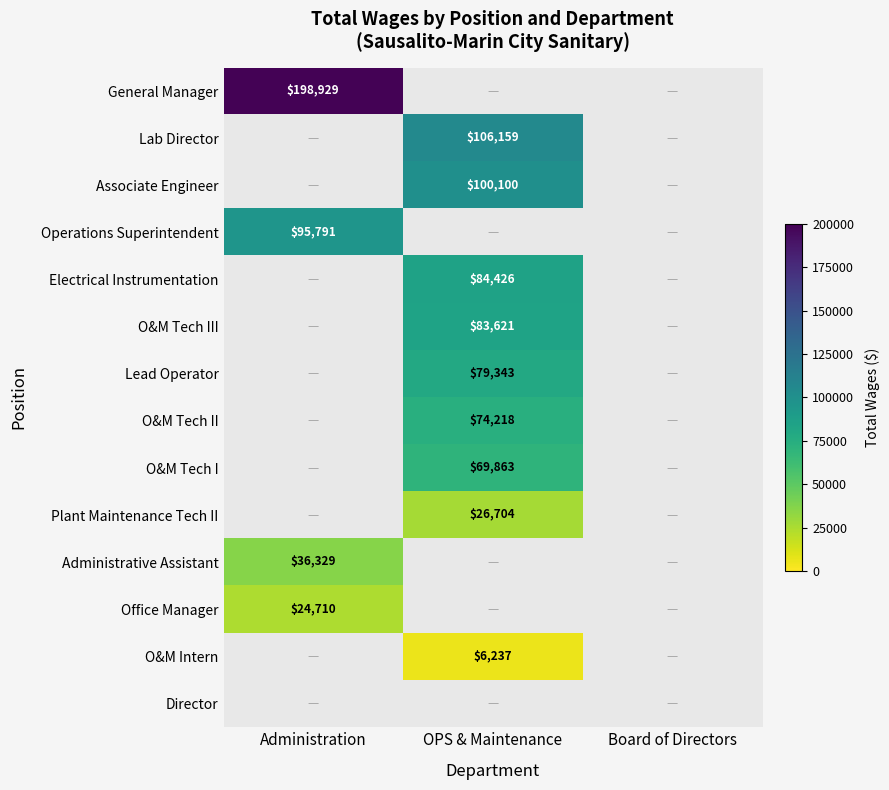

How many series are shown in this chart?

14